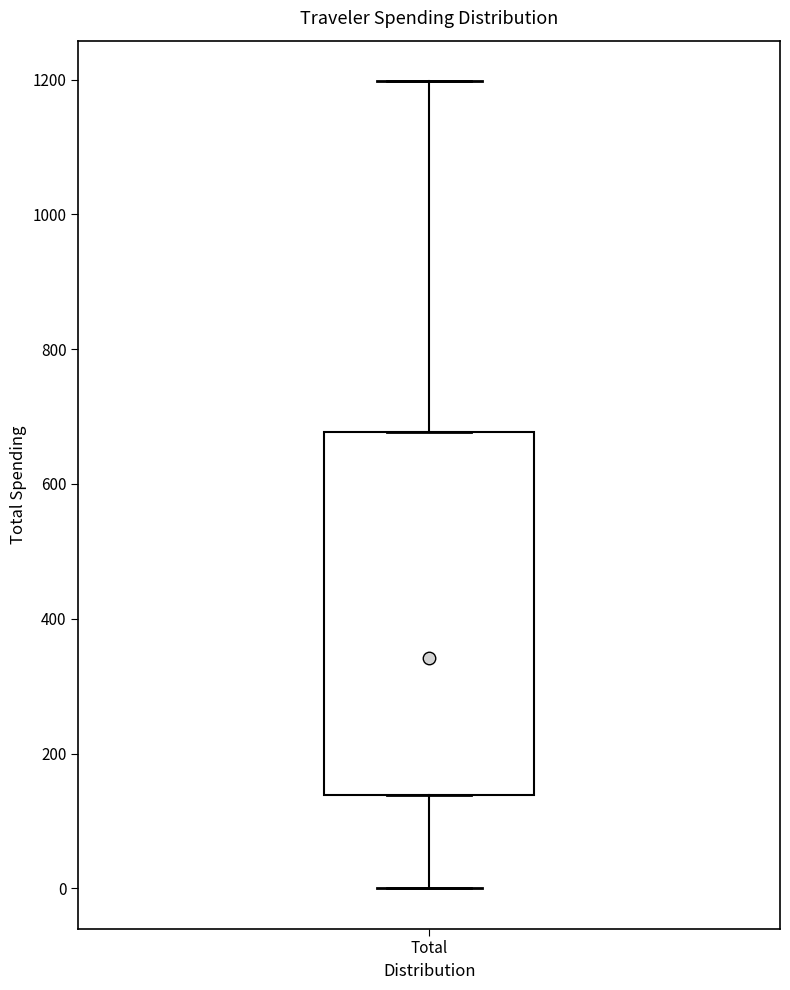

Read this box plot against the y-axis: the position of the median line, the range covered by the box, and the ends of both whiskers. The values are not printed on the chart, so give them approximately, as read against the axis.

median 340, box 140 to 680, whiskers 0 to 1200